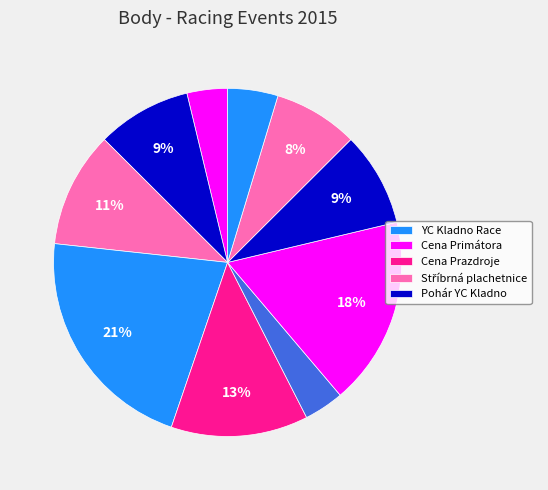

How many slices are in this pie chart?

10